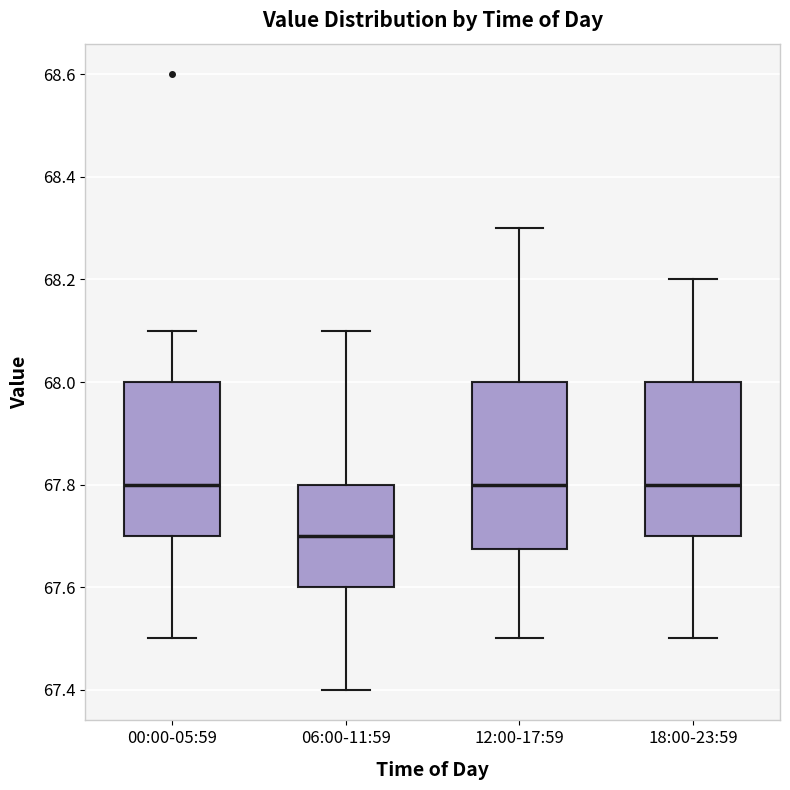

Where does the lower whisker of the box for 12:00-17:59 end on the y-axis? The values are not printed on the chart, so give them approximately, as read against the axis.

67.50